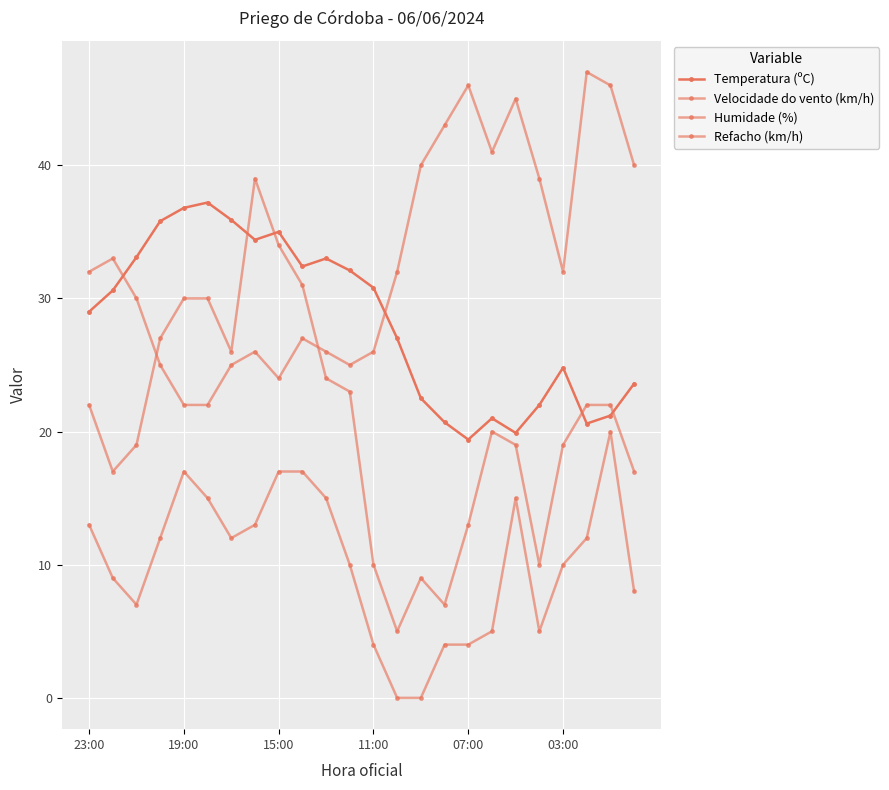

Count the number of categories in the chart.

24